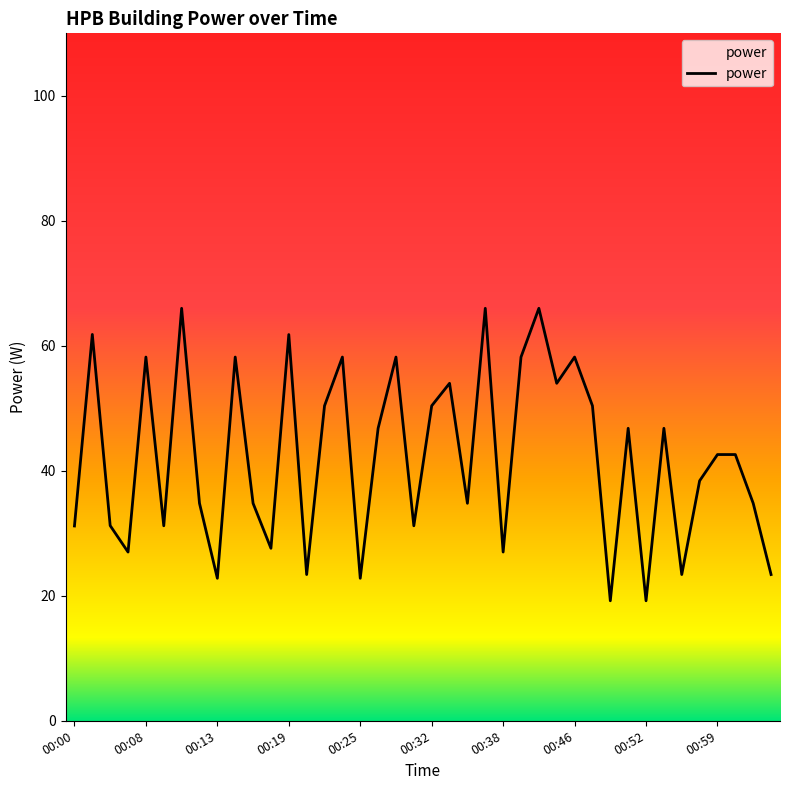

Is it true that the value at 15 is 35.1?

False